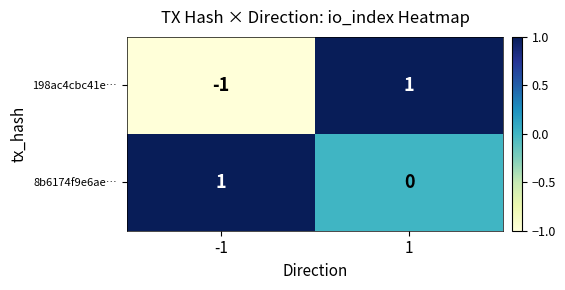

At how many categories does at least one series exceed 0?

2